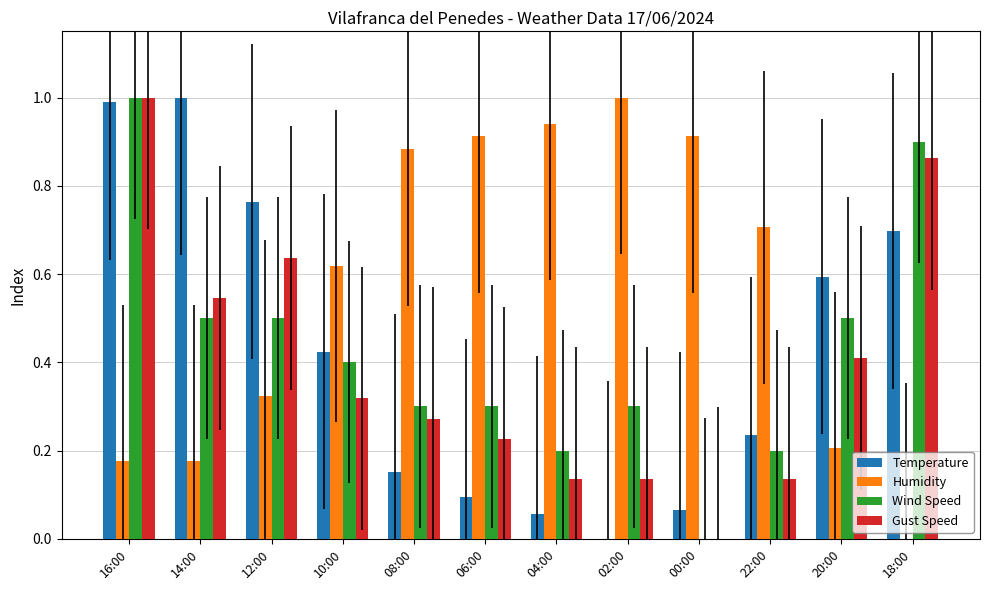

What is the sum of the Humidity values at 06:00 and 14:00?

1.1